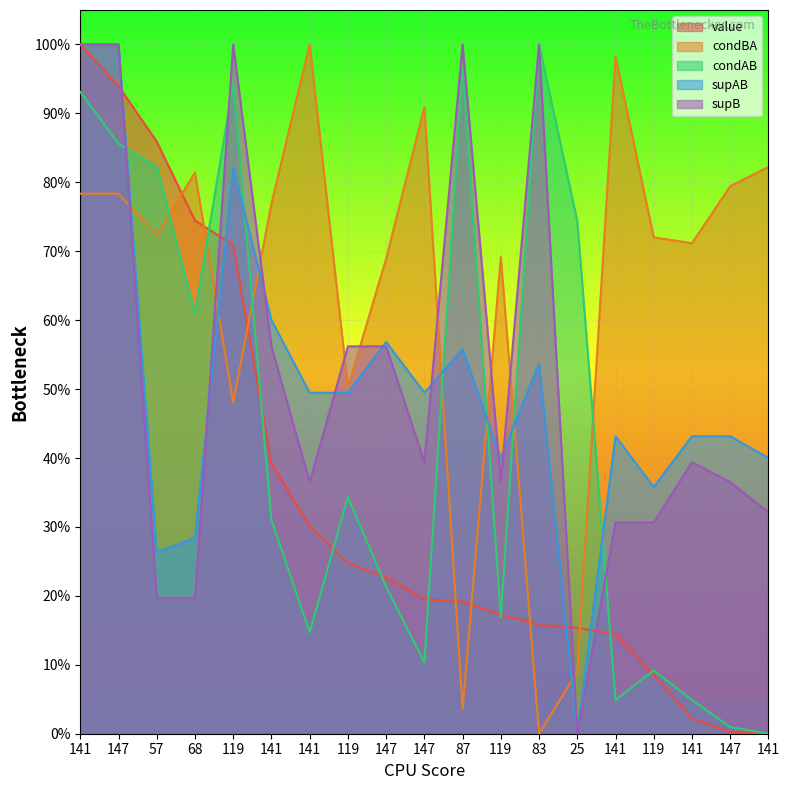

Which series changed the most between 147 and 141?

value